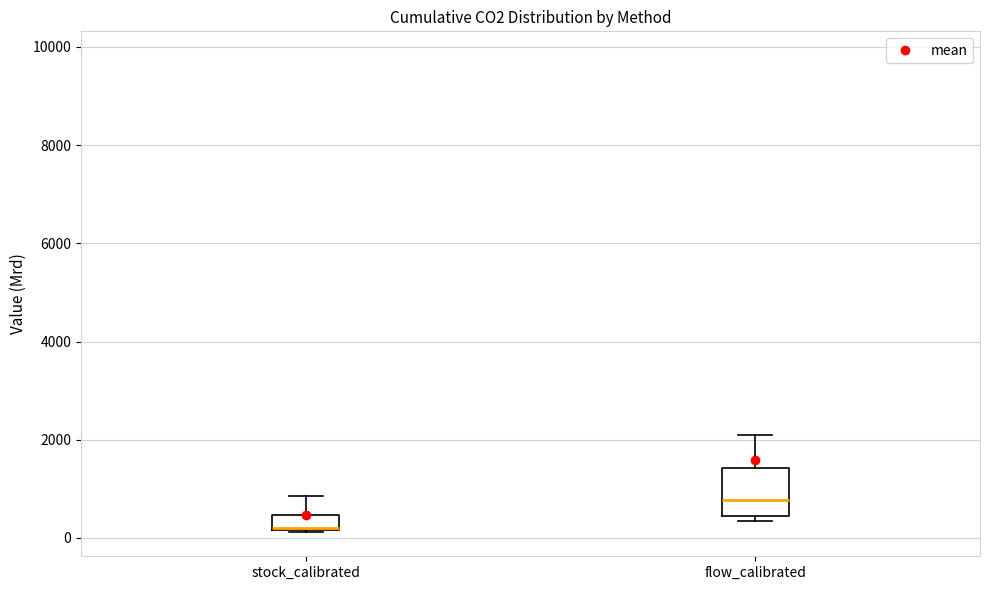

Which box is the tallest, from its lower edge to its upper edge?

flow_calibrated